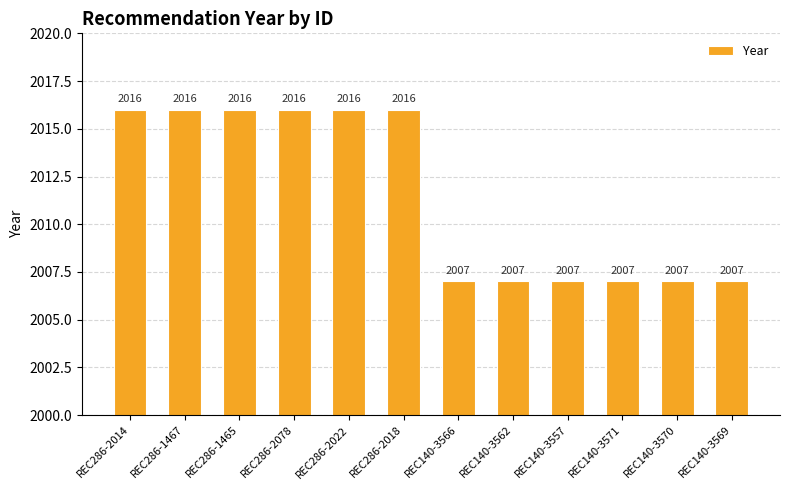

What is the average value?

2012